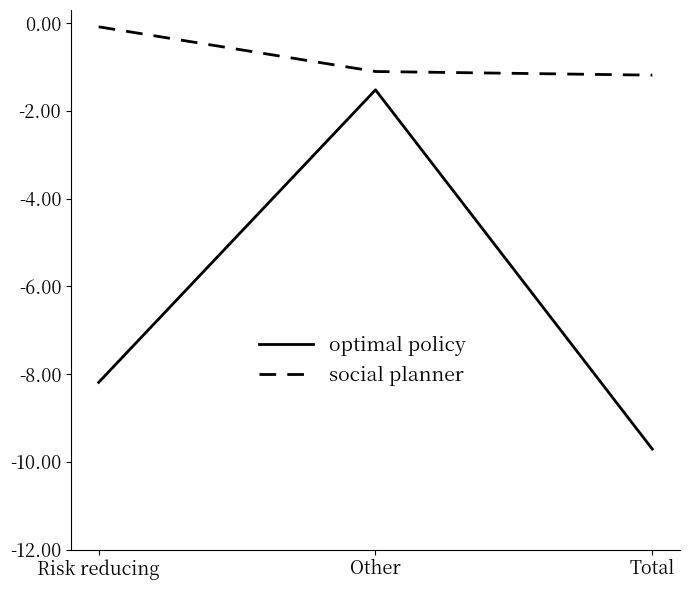

Count the number of categories in the chart.

3